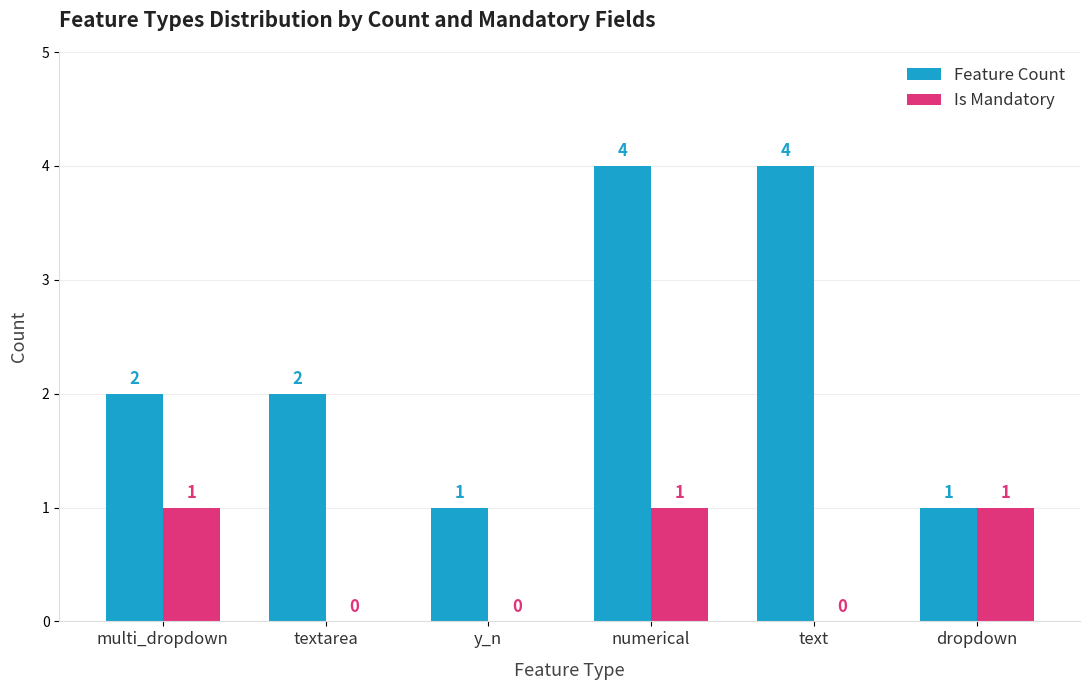

Between y_n and dropdown, which series saw the biggest shift?

Is Mandatory